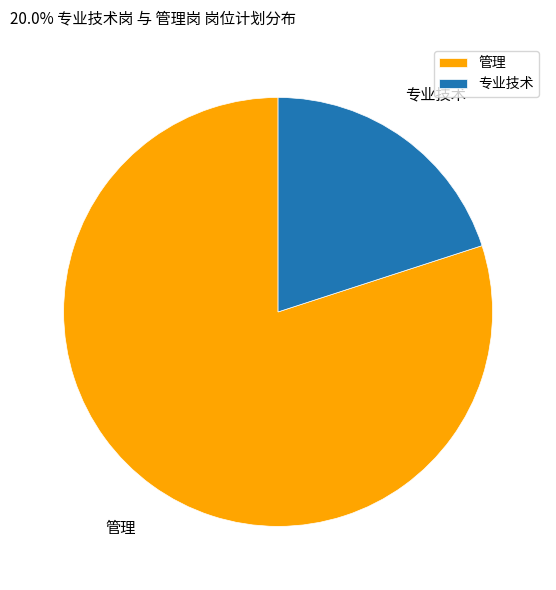

Rank the categories by value from lowest to highest.

专业技术, 管理